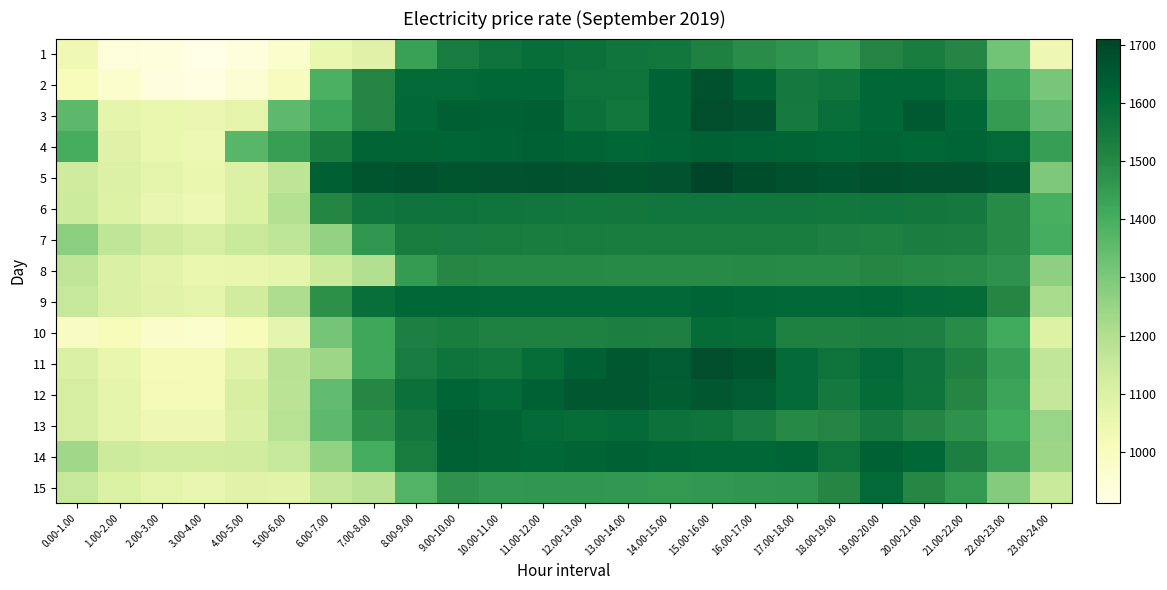

Reading left to right, transcribe all the data shown in this chart.

1: 0.00-1.00=1033.8	1.00-2.00=939.7	2.00-3.00=932.0	3.00-4.00=911.9	4.00-5.00=935.1	5.00-6.00=970.4	6.00-7.00=1052.6	7.00-8.00=1092.2	8.00-9.00=1435.4	9.00-10.00=1541.3	10.00-11.00=1573.0	11.00-12.00=1588.5	12.00-13.00=1579.1	13.00-14.00=1562.2	14.00-15.00=1557.4	15.00-16.00=1517.2	16.00-17.00=1488.5	17.00-18.00=1468.0	18.00-19.00=1442.3	19.00-20.00=1510.1	20.00-21.00=1533.6	21.00-22.00=1506.4	22.00-23.00=1320.7	23.00-24.00=1039.9
2: 0.00-1.00=1007.1	1.00-2.00=969.5	2.00-3.00=929.6	3.00-4.00=915.5	4.00-5.00=954.6	5.00-6.00=1000.5	6.00-7.00=1389.3	7.00-8.00=1508.5	8.00-9.00=1603.6	9.00-10.00=1601.5	10.00-11.00=1608.5	11.00-12.00=1609.2	12.00-13.00=1568.1	13.00-14.00=1568.0	14.00-15.00=1622.9	15.00-16.00=1671.9	16.00-17.00=1626.2	17.00-18.00=1549.4	18.00-19.00=1562.0	19.00-20.00=1612.0	20.00-21.00=1609.5	21.00-22.00=1585.3	22.00-23.00=1423.8	23.00-24.00=1311.1
3: 0.00-1.00=1358.5	1.00-2.00=1070.8	2.00-3.00=1054.1	3.00-4.00=1052.2	4.00-5.00=1073.7	5.00-6.00=1357.3	6.00-7.00=1429.4	7.00-8.00=1506.7	8.00-9.00=1606.6	9.00-10.00=1633.6	10.00-11.00=1628.6	11.00-12.00=1631.2	12.00-13.00=1576.5	13.00-14.00=1556.2	14.00-15.00=1621.2	15.00-16.00=1679.7	16.00-17.00=1667.5	17.00-18.00=1547.2	18.00-19.00=1583.6	19.00-20.00=1609.3	20.00-21.00=1645.4	21.00-22.00=1612.5	22.00-23.00=1451.1	23.00-24.00=1351.8
4: 0.00-1.00=1400.3	1.00-2.00=1091.1	2.00-3.00=1054.9	3.00-4.00=1045.5	4.00-5.00=1368.6	5.00-6.00=1442.6	6.00-7.00=1533.7	7.00-8.00=1620.1	8.00-9.00=1618.2	9.00-10.00=1615.5	10.00-11.00=1621.5	11.00-12.00=1624.0	12.00-13.00=1619.3	13.00-14.00=1613.6	14.00-15.00=1616.7	15.00-16.00=1625.5	16.00-17.00=1623.1	17.00-18.00=1619.2	18.00-19.00=1613.1	19.00-20.00=1618.2	20.00-21.00=1613.5	21.00-22.00=1616.4	22.00-23.00=1602.9	23.00-24.00=1439.8
5: 0.00-1.00=1134.6	1.00-2.00=1097.0	2.00-3.00=1073.0	3.00-4.00=1054.8	4.00-5.00=1097.6	5.00-6.00=1173.7	6.00-7.00=1634.7	7.00-8.00=1661.1	8.00-9.00=1671.4	9.00-10.00=1662.8	10.00-11.00=1668.5	11.00-12.00=1671.6	12.00-13.00=1668.3	13.00-14.00=1663.6	14.00-15.00=1667.3	15.00-16.00=1710.6	16.00-17.00=1684.1	17.00-18.00=1671.7	18.00-19.00=1665.4	19.00-20.00=1679.0	20.00-21.00=1670.0	21.00-22.00=1667.0	22.00-23.00=1652.4	23.00-24.00=1298.9
6: 0.00-1.00=1139.4	1.00-2.00=1095.0	2.00-3.00=1055.6	3.00-4.00=1043.8	4.00-5.00=1102.4	5.00-6.00=1193.1	6.00-7.00=1502.4	7.00-8.00=1559.6	8.00-9.00=1571.7	9.00-10.00=1572.5	10.00-11.00=1563.4	11.00-12.00=1560.6	12.00-13.00=1555.1	13.00-14.00=1554.0	14.00-15.00=1559.7	15.00-16.00=1560.7	16.00-17.00=1558.9	17.00-18.00=1558.0	18.00-19.00=1554.9	19.00-20.00=1558.8	20.00-21.00=1554.0	21.00-22.00=1550.9	22.00-23.00=1494.2	23.00-24.00=1395.6
7: 0.00-1.00=1276.9	1.00-2.00=1169.5	2.00-3.00=1134.6	3.00-4.00=1120.6	4.00-5.00=1147.7	5.00-6.00=1169.2	6.00-7.00=1259.6	7.00-8.00=1463.2	8.00-9.00=1538.9	9.00-10.00=1539.6	10.00-11.00=1537.8	11.00-12.00=1534.2	12.00-13.00=1536.9	13.00-14.00=1535.3	14.00-15.00=1536.6	15.00-16.00=1537.2	16.00-17.00=1538.7	17.00-18.00=1535.6	18.00-19.00=1525.5	19.00-20.00=1521.5	20.00-21.00=1531.0	21.00-22.00=1527.7	22.00-23.00=1492.9	23.00-24.00=1407.3
8: 0.00-1.00=1166.5	1.00-2.00=1108.1	2.00-3.00=1079.6	3.00-4.00=1055.4	4.00-5.00=1059.7	5.00-6.00=1070.1	6.00-7.00=1142.4	7.00-8.00=1198.5	8.00-9.00=1449.0	9.00-10.00=1498.6	10.00-11.00=1496.4	11.00-12.00=1496.1	12.00-13.00=1496.0	13.00-14.00=1494.5	14.00-15.00=1494.4	15.00-16.00=1494.4	16.00-17.00=1496.1	17.00-18.00=1495.3	18.00-19.00=1494.8	19.00-20.00=1503.2	20.00-21.00=1497.2	21.00-22.00=1489.6	22.00-23.00=1471.8	23.00-24.00=1268.7
9: 0.00-1.00=1154.9	1.00-2.00=1107.5	2.00-3.00=1085.1	3.00-4.00=1072.3	4.00-5.00=1127.3	5.00-6.00=1205.2	6.00-7.00=1477.8	7.00-8.00=1584.1	8.00-9.00=1612.5	9.00-10.00=1610.7	10.00-11.00=1605.8	11.00-12.00=1607.0	12.00-13.00=1607.1	13.00-14.00=1605.8	14.00-15.00=1607.3	15.00-16.00=1614.8	16.00-17.00=1610.3	17.00-18.00=1606.1	18.00-19.00=1607.6	19.00-20.00=1609.7	20.00-21.00=1600.8	21.00-22.00=1593.3	22.00-23.00=1501.9	23.00-24.00=1217.0
10: 0.00-1.00=992.5	1.00-2.00=1008.1	2.00-3.00=971.6	3.00-4.00=971.1	4.00-5.00=1010.4	5.00-6.00=1067.7	6.00-7.00=1315.5	7.00-8.00=1420.4	8.00-9.00=1524.1	9.00-10.00=1534.0	10.00-11.00=1522.7	11.00-12.00=1519.7	12.00-13.00=1521.0	13.00-14.00=1527.8	14.00-15.00=1524.9	15.00-16.00=1592.5	16.00-17.00=1589.5	17.00-18.00=1518.1	18.00-19.00=1517.5	19.00-20.00=1527.0	20.00-21.00=1524.9	21.00-22.00=1491.8	22.00-23.00=1409.1	23.00-24.00=1095.6
11: 0.00-1.00=1106.2	1.00-2.00=1059.4	2.00-3.00=1021.0	3.00-4.00=1022.4	4.00-5.00=1083.8	5.00-6.00=1180.8	6.00-7.00=1242.5	7.00-8.00=1420.3	8.00-9.00=1539.6	9.00-10.00=1564.1	10.00-11.00=1557.6	11.00-12.00=1590.7	12.00-13.00=1628.7	13.00-14.00=1653.8	14.00-15.00=1644.5	15.00-16.00=1682.5	16.00-17.00=1661.4	17.00-18.00=1599.9	18.00-19.00=1568.5	19.00-20.00=1603.5	20.00-21.00=1570.9	21.00-22.00=1520.3	22.00-23.00=1442.2	23.00-24.00=1163.4
12: 0.00-1.00=1118.3	1.00-2.00=1068.7	2.00-3.00=1026.2	3.00-4.00=1029.5	4.00-5.00=1113.8	5.00-6.00=1179.8	6.00-7.00=1351.3	7.00-8.00=1499.7	8.00-9.00=1578.9	9.00-10.00=1614.5	10.00-11.00=1603.8	11.00-12.00=1623.6	12.00-13.00=1655.2	13.00-14.00=1657.5	14.00-15.00=1638.8	15.00-16.00=1657.1	16.00-17.00=1644.5	17.00-18.00=1596.6	18.00-19.00=1548.6	19.00-20.00=1593.5	20.00-21.00=1569.0	21.00-22.00=1502.8	22.00-23.00=1428.5	23.00-24.00=1156.4
13: 0.00-1.00=1118.2	1.00-2.00=1068.3	2.00-3.00=1038.8	3.00-4.00=1040.3	4.00-5.00=1108.1	5.00-6.00=1188.7	6.00-7.00=1355.7	7.00-8.00=1478.2	8.00-9.00=1552.8	9.00-10.00=1632.2	10.00-11.00=1618.7	11.00-12.00=1595.8	12.00-13.00=1589.1	13.00-14.00=1599.7	14.00-15.00=1576.2	15.00-16.00=1564.6	16.00-17.00=1540.9	17.00-18.00=1497.7	18.00-19.00=1509.7	19.00-20.00=1545.7	20.00-21.00=1505.1	21.00-22.00=1470.6	22.00-23.00=1408.7	23.00-24.00=1246.2
14: 0.00-1.00=1235.7	1.00-2.00=1137.4	2.00-3.00=1126.5	3.00-4.00=1124.8	4.00-5.00=1131.5	5.00-6.00=1155.2	6.00-7.00=1258.3	7.00-8.00=1406.7	8.00-9.00=1538.9	9.00-10.00=1627.4	10.00-11.00=1617.5	11.00-12.00=1610.9	12.00-13.00=1619.7	13.00-14.00=1628.0	14.00-15.00=1615.3	15.00-16.00=1610.3	16.00-17.00=1610.5	17.00-18.00=1616.1	18.00-19.00=1569.6	19.00-20.00=1628.3	20.00-21.00=1608.3	21.00-22.00=1527.5	22.00-23.00=1447.0	23.00-24.00=1241.7
15: 0.00-1.00=1152.8	1.00-2.00=1103.0	2.00-3.00=1076.2	3.00-4.00=1055.9	4.00-5.00=1081.7	5.00-6.00=1079.0	6.00-7.00=1157.1	7.00-8.00=1181.2	8.00-9.00=1377.3	9.00-10.00=1471.5	10.00-11.00=1459.6	11.00-12.00=1463.1	12.00-13.00=1461.2	13.00-14.00=1458.9	14.00-15.00=1456.7	15.00-16.00=1460.4	16.00-17.00=1466.8	17.00-18.00=1468.7	18.00-19.00=1503.2	19.00-20.00=1602.5	20.00-21.00=1499.1	21.00-22.00=1457.6	22.00-23.00=1288.9	23.00-24.00=1148.3